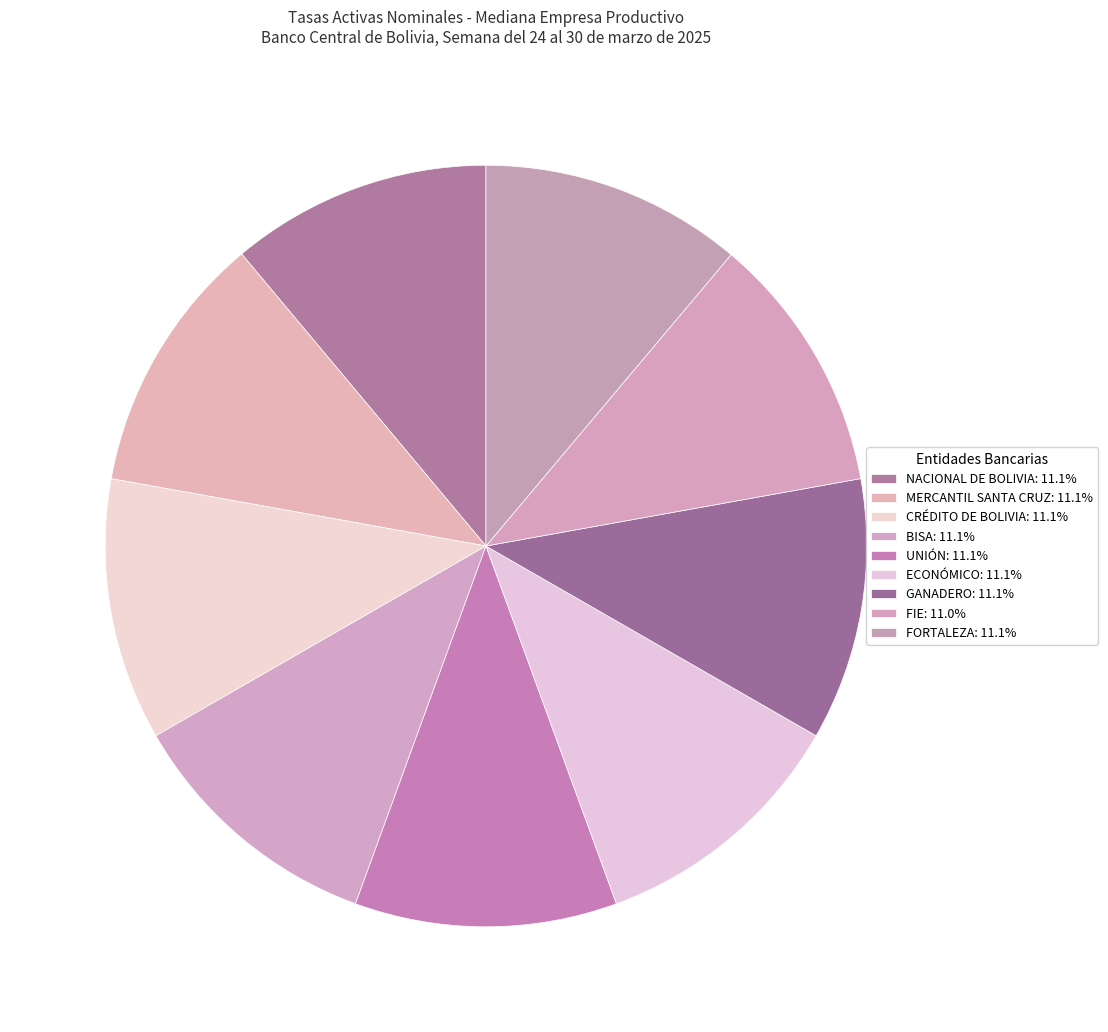

Count the number of slices in the pie.

9